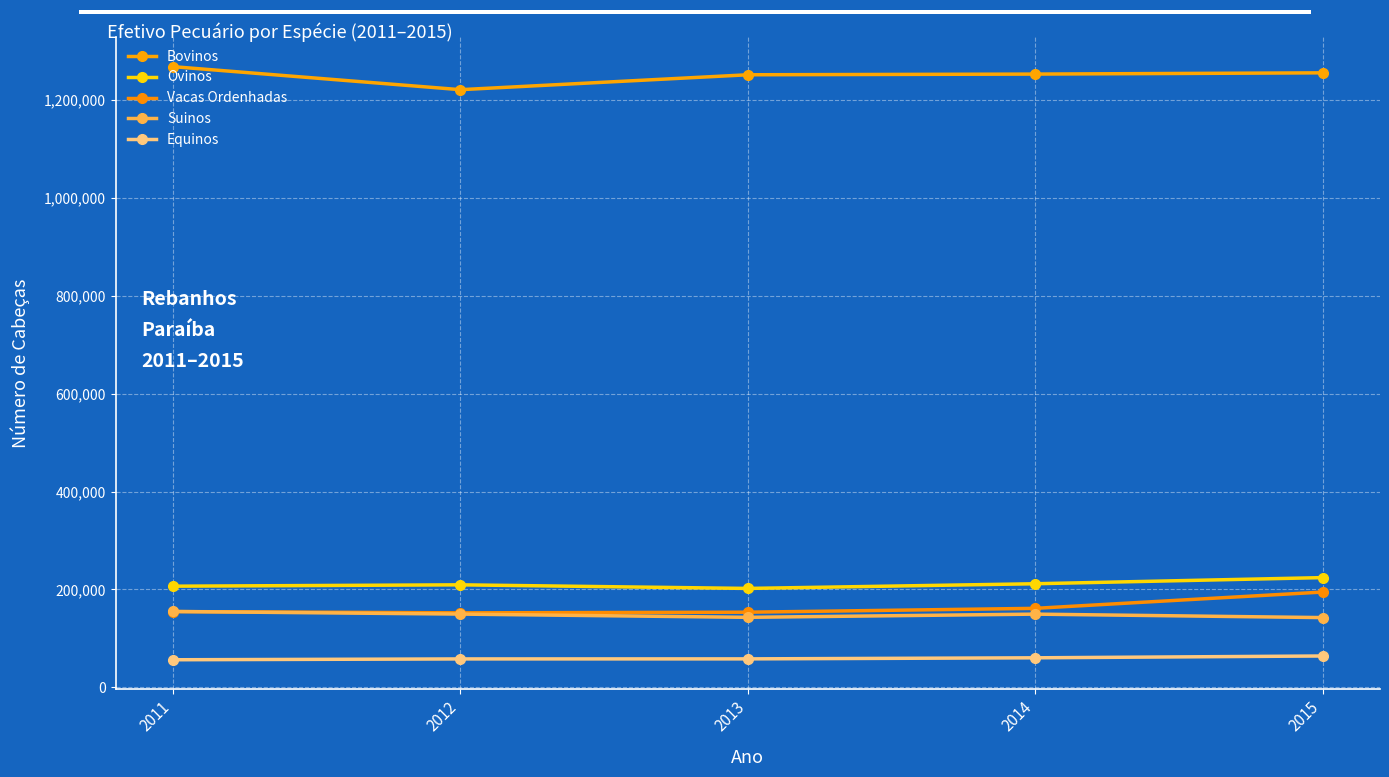

How many lines are shown in the chart?

5